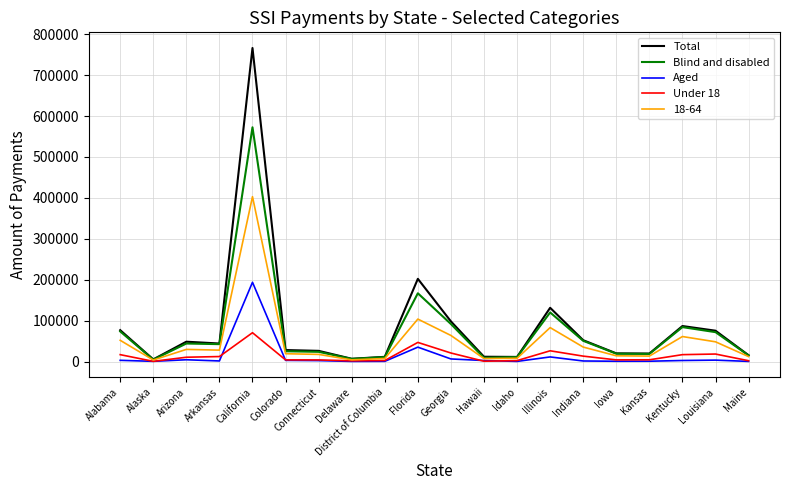

The value of Blind and disabled at Illinois is 203237. True or false?

False